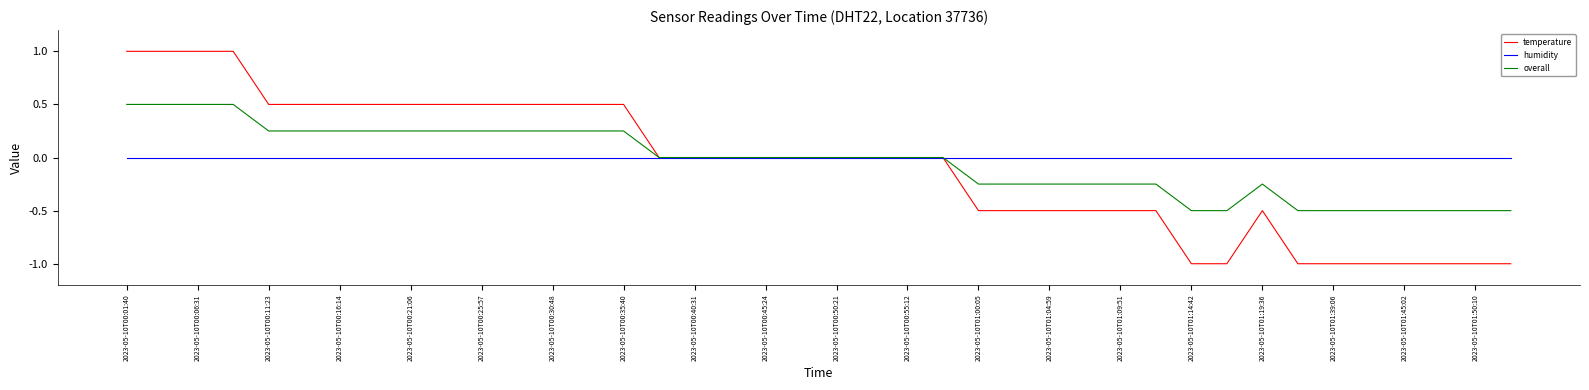

How many lines are shown in the chart?

3